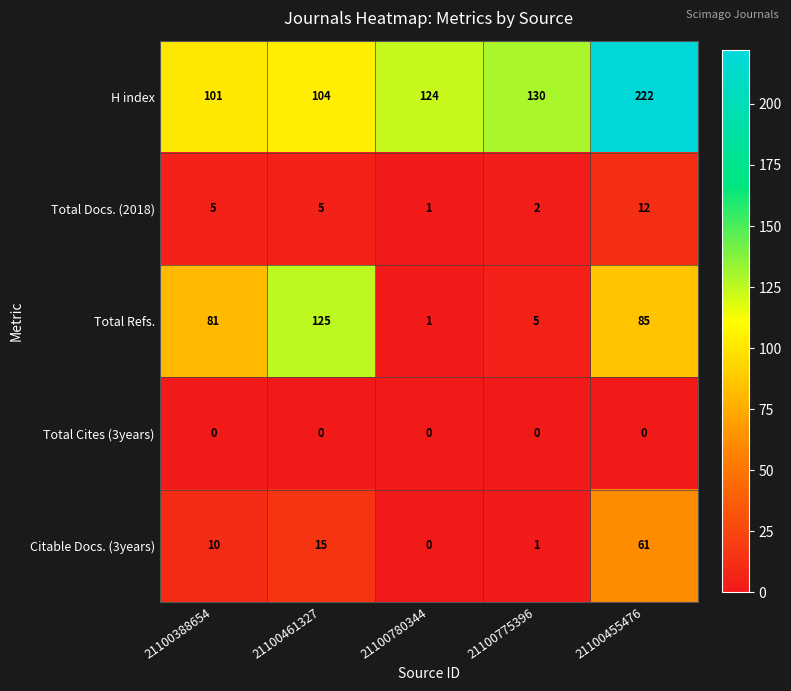

Which label corresponds to the largest value in the chart?

21100455476